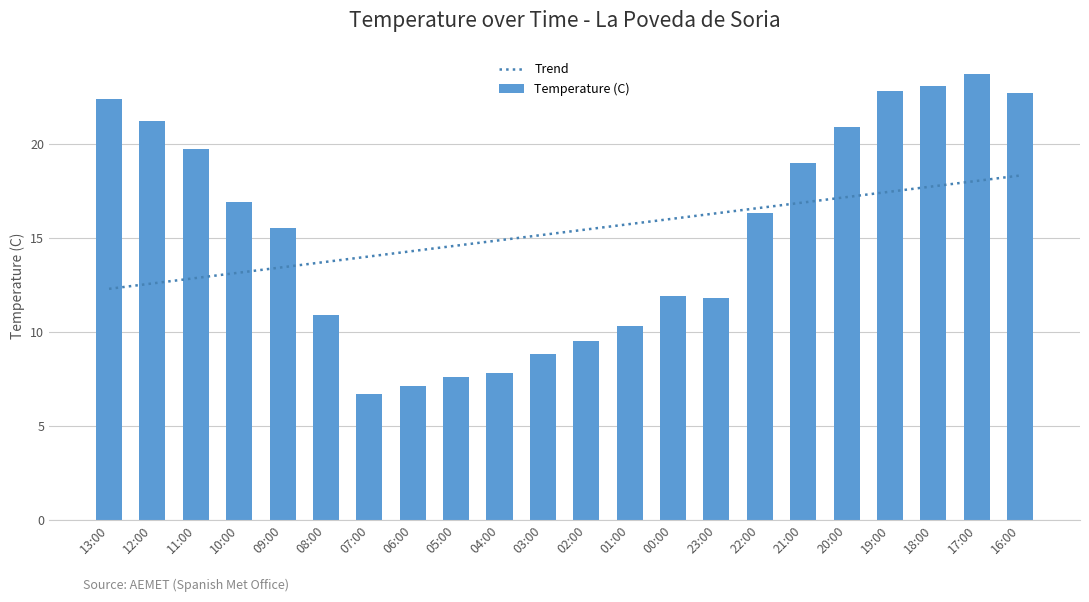

Which series changed the most between 13:00 and 06:00?

Temperature (C)